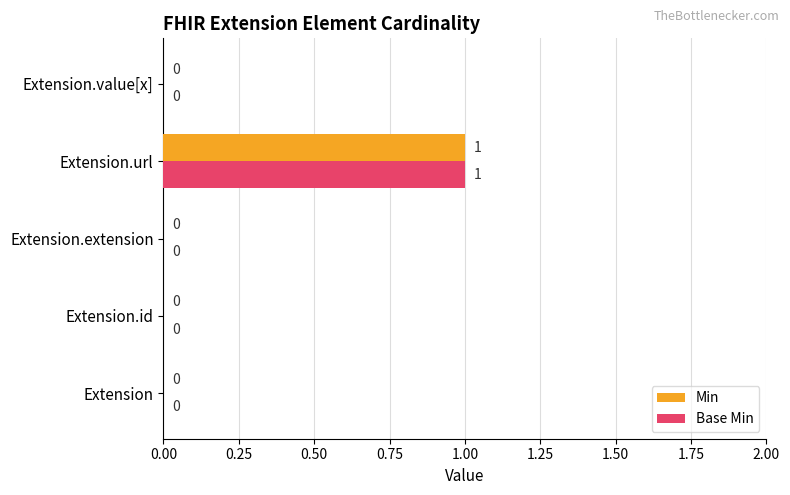

How many distinct data groups are displayed?

2